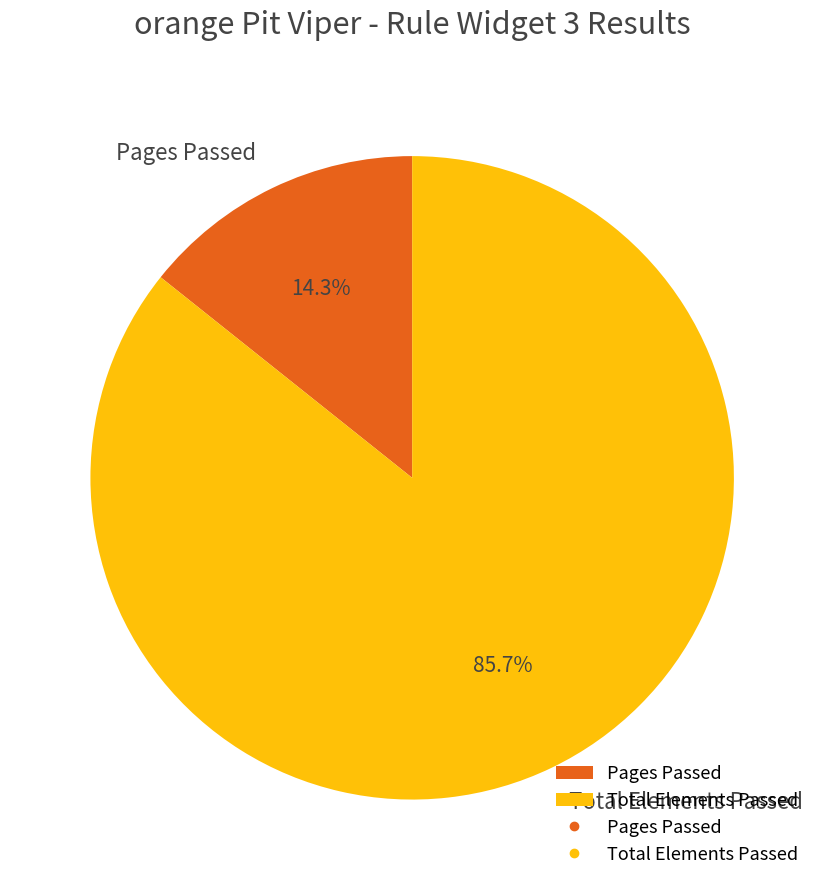

What is the smallest slice in the pie chart?

Pages Passed